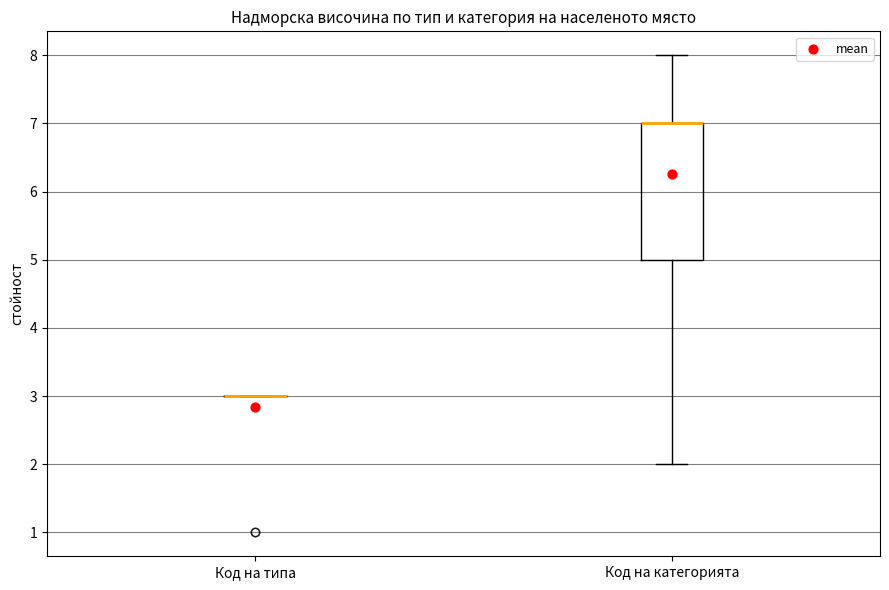

Where does the upper whisker of the box for Код на категорията end on the y-axis? The values are not printed on the chart, so give them approximately, as read against the axis.

8